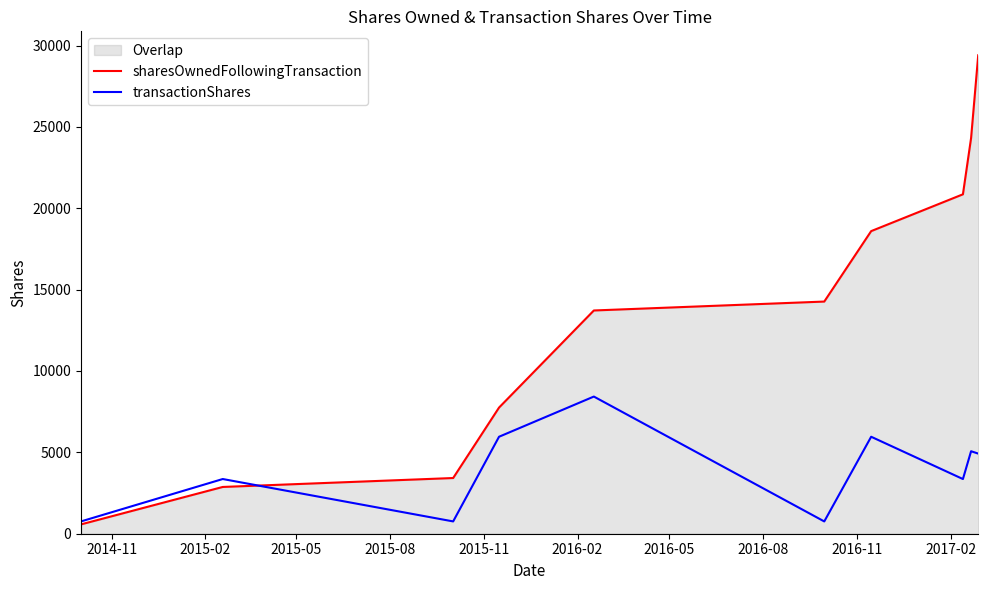

What is the maximum value for transactionShares?

8429